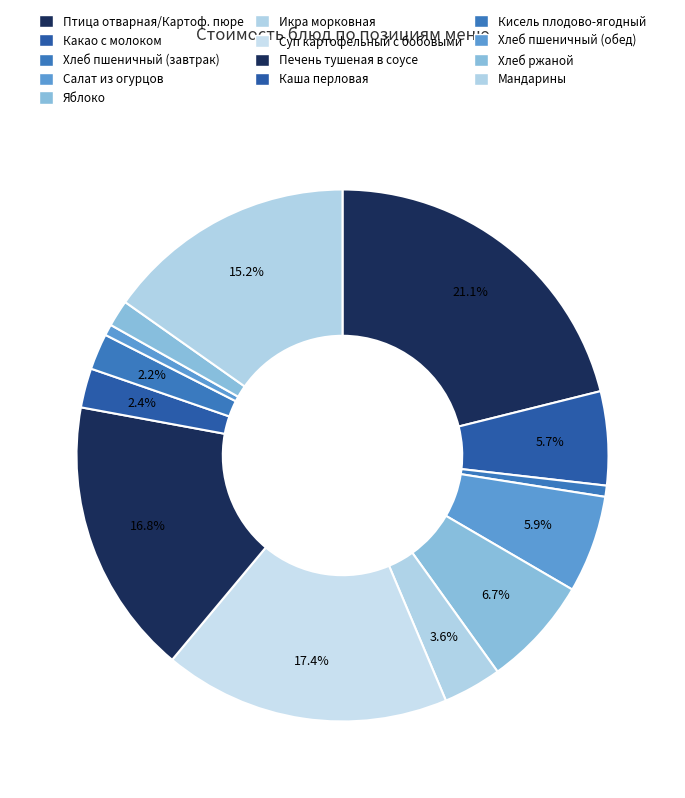

Count the number of slices in the pie.

13